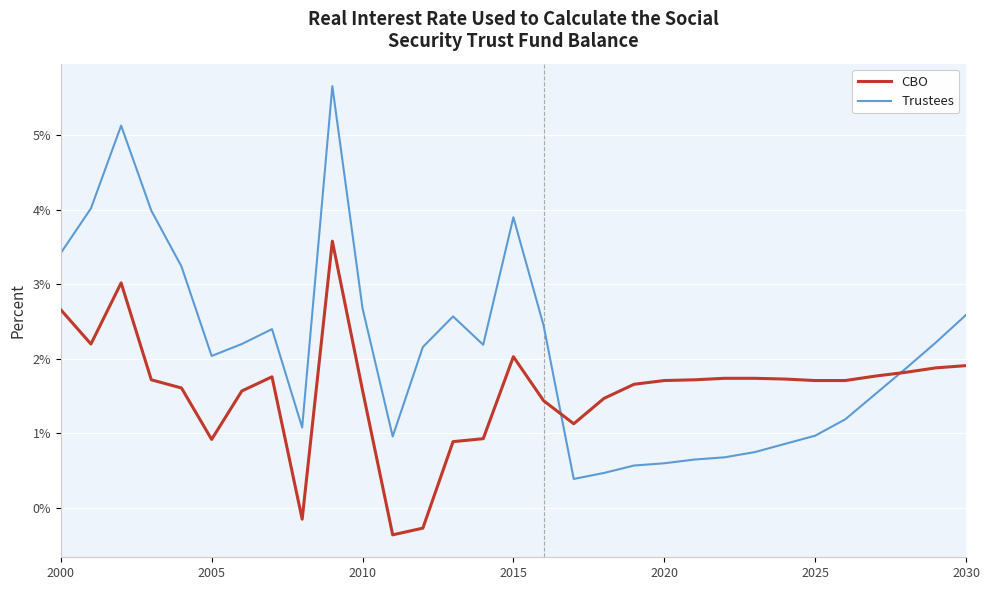

What is the smallest value displayed?

-0.4